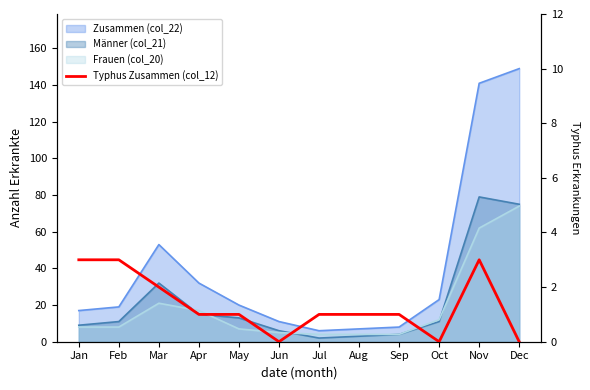

What is the average value?

1